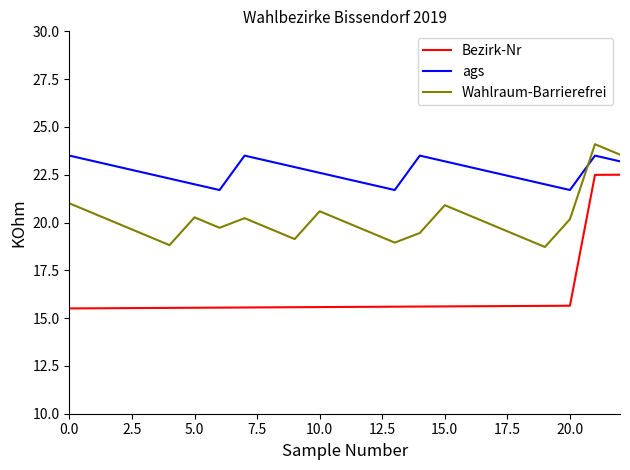

True or false: Wahlraum-Barrierefrei and Bezirk-Nr cross at least once.

False